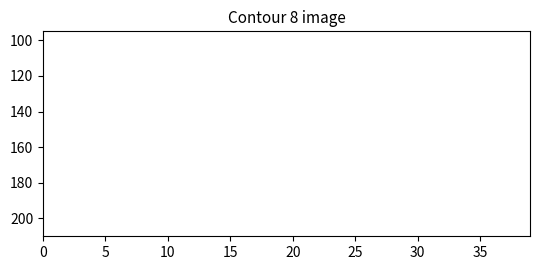

Does the chart have visible grid lines?

No